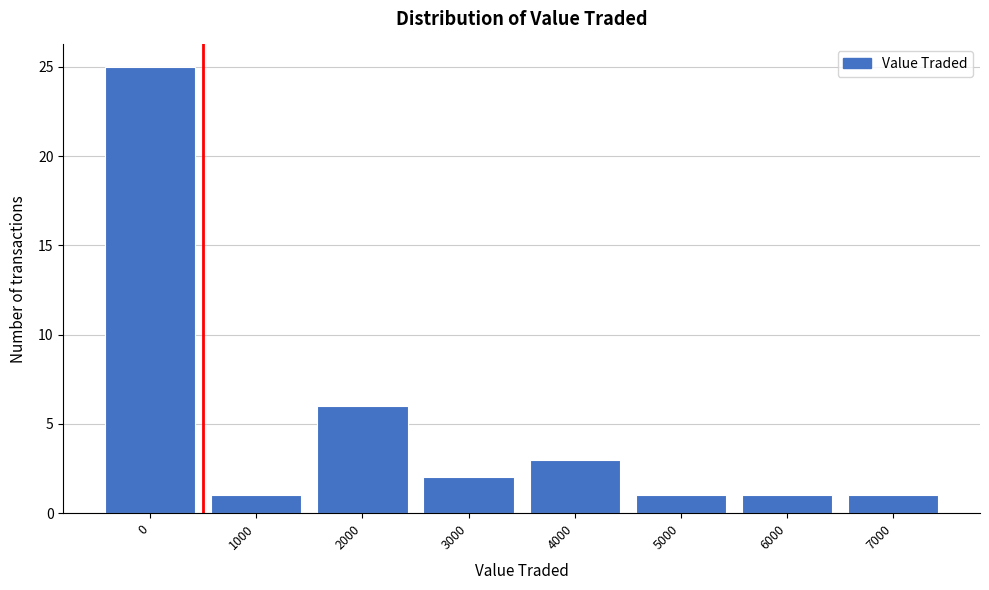

Reading left to right, what are all the values shown in this chart?

25	1	6	2	3	1	1	1